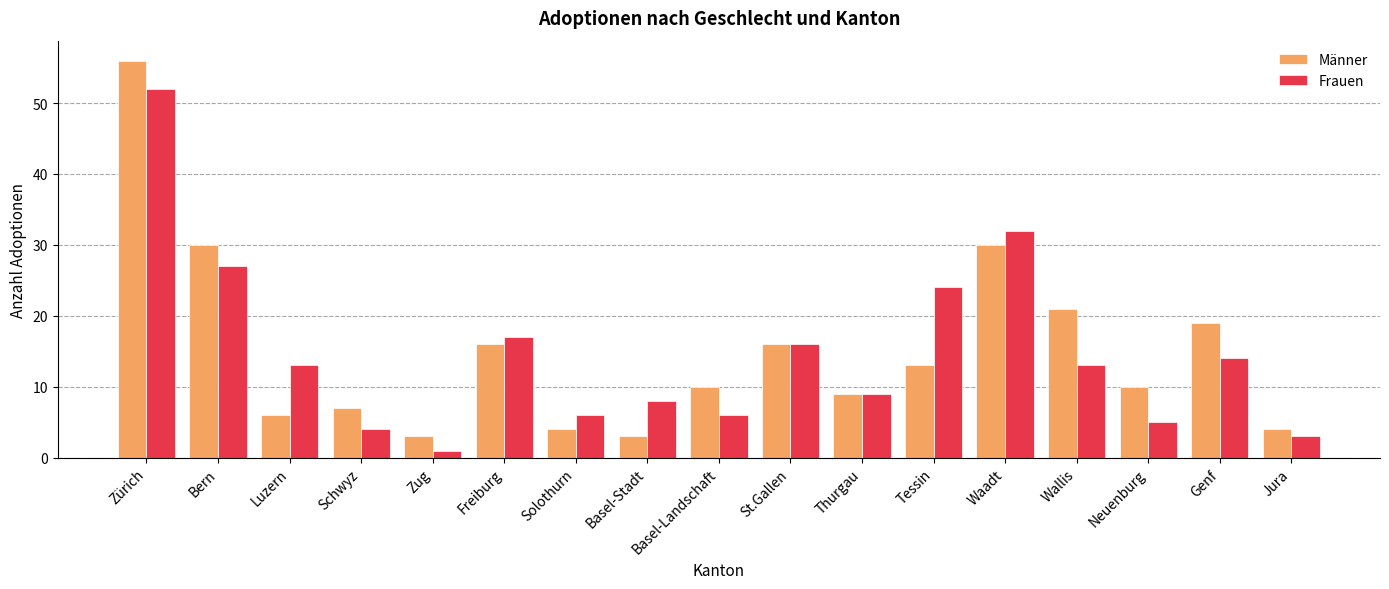

What is the sum of the Männer values at Schwyz and Thurgau?

16